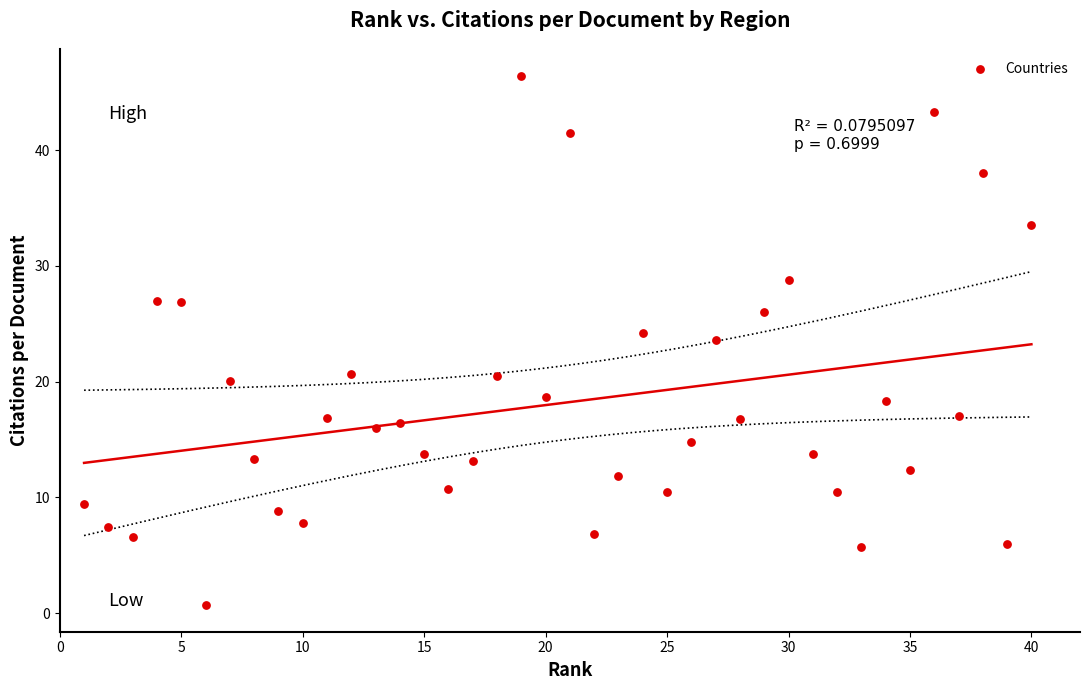

What Y value in the scatter plot is closest to 23?

23.6